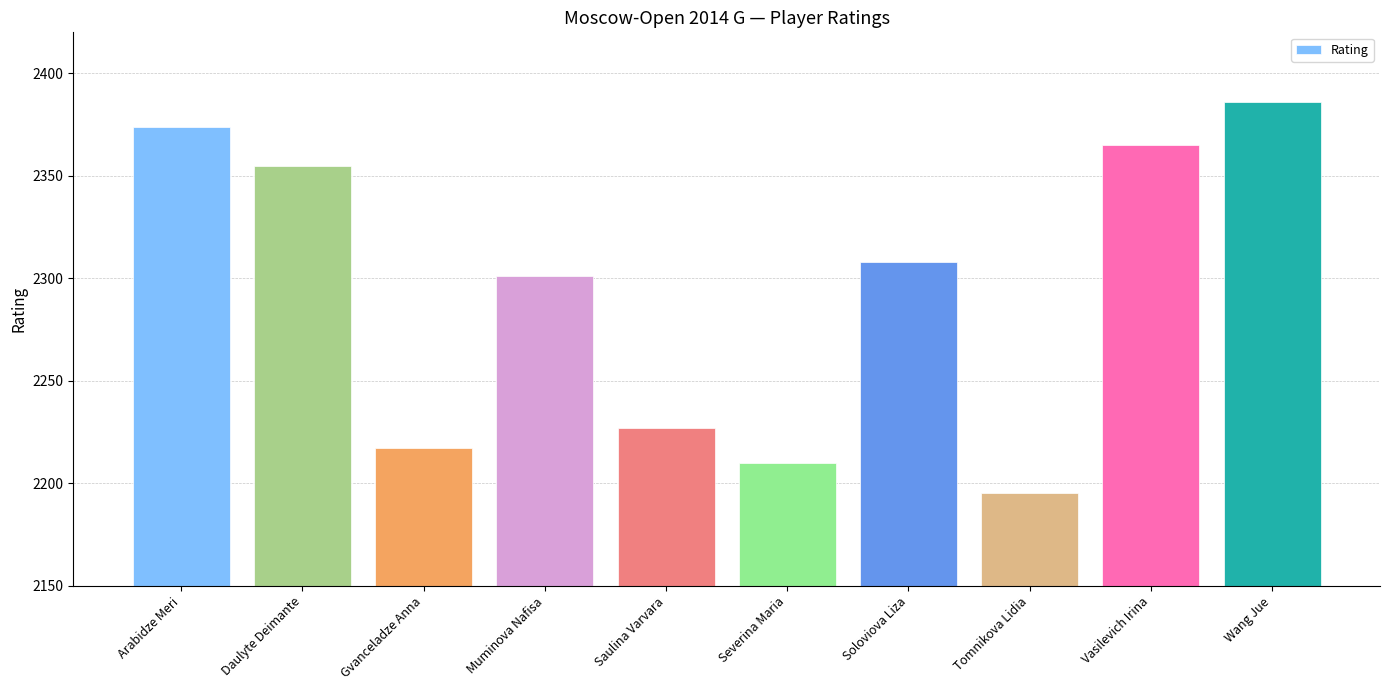

Which category has the lowest value across all series?

Tomnikova Lidia